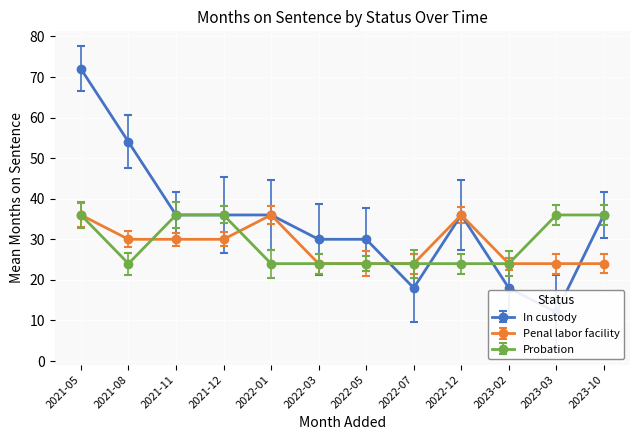

The value of Probation at 2021-08 is 24. True or false?

True